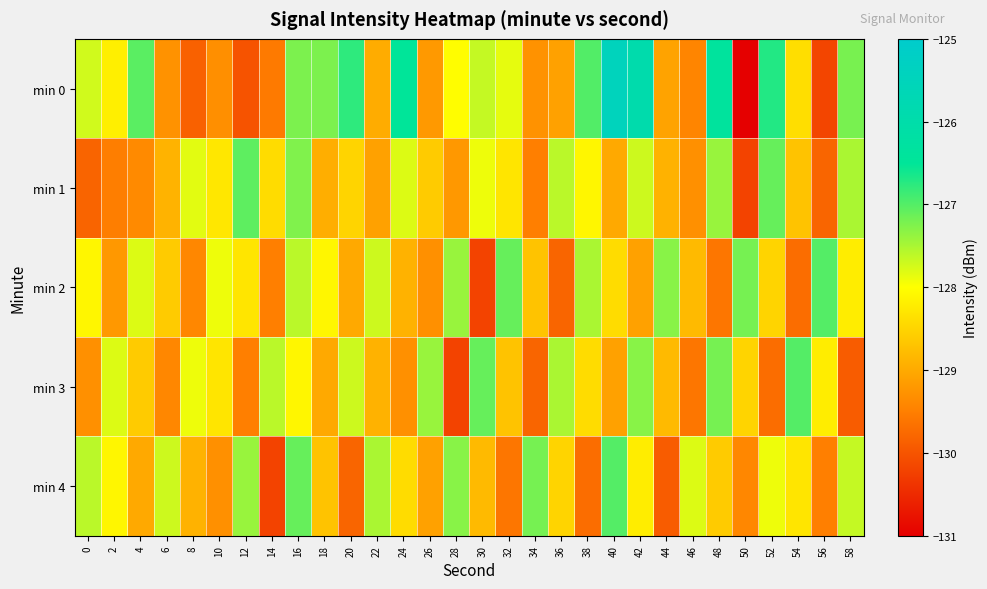

What is the total value across all series at 38?

-640.7